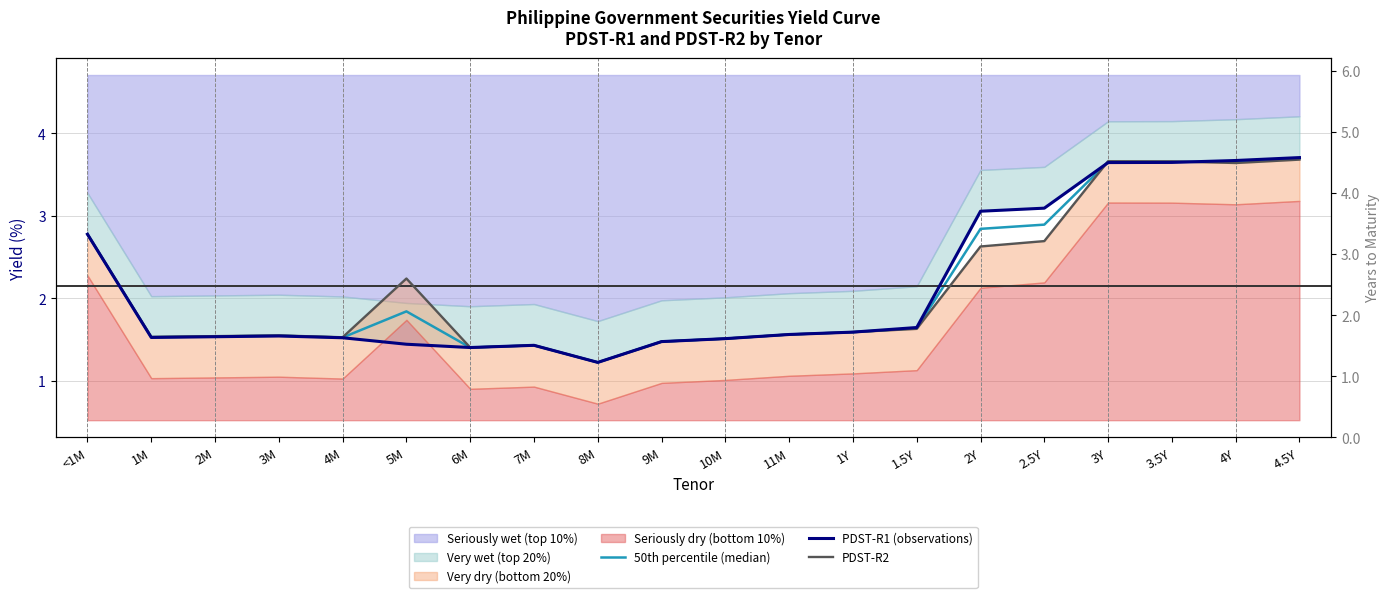

What value does the PDST-R2 series have at 2M?

1.5